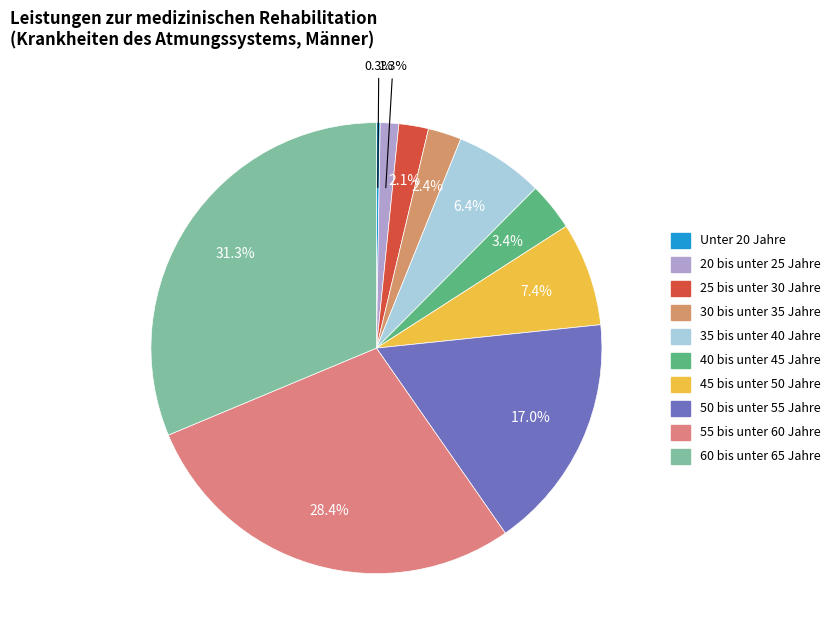

What is the smallest slice in the pie chart?

Unter 20 Jahre